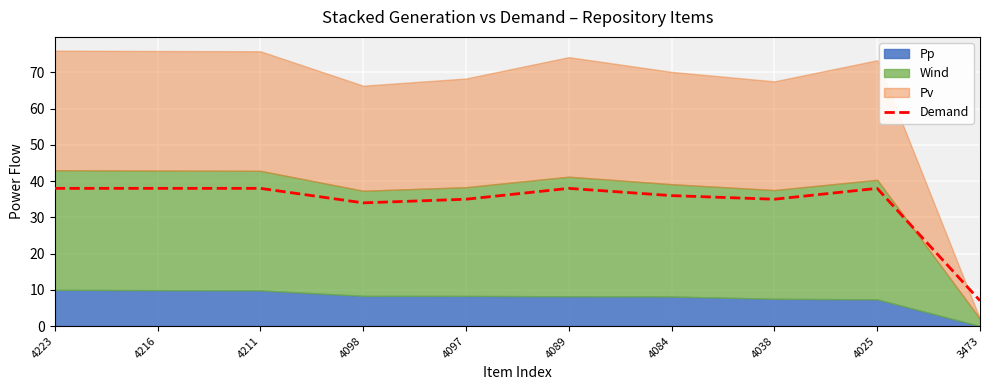

What is the ratio of the value at 4216 to the value at 4084?

1.1